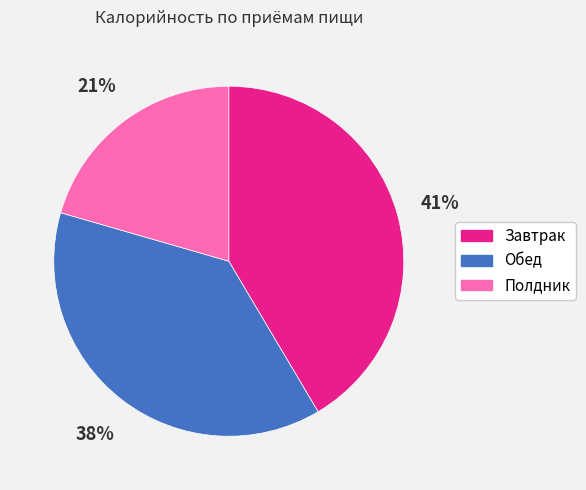

Approximately how many times larger is the value at Обед compared to Завтрак?

0.9